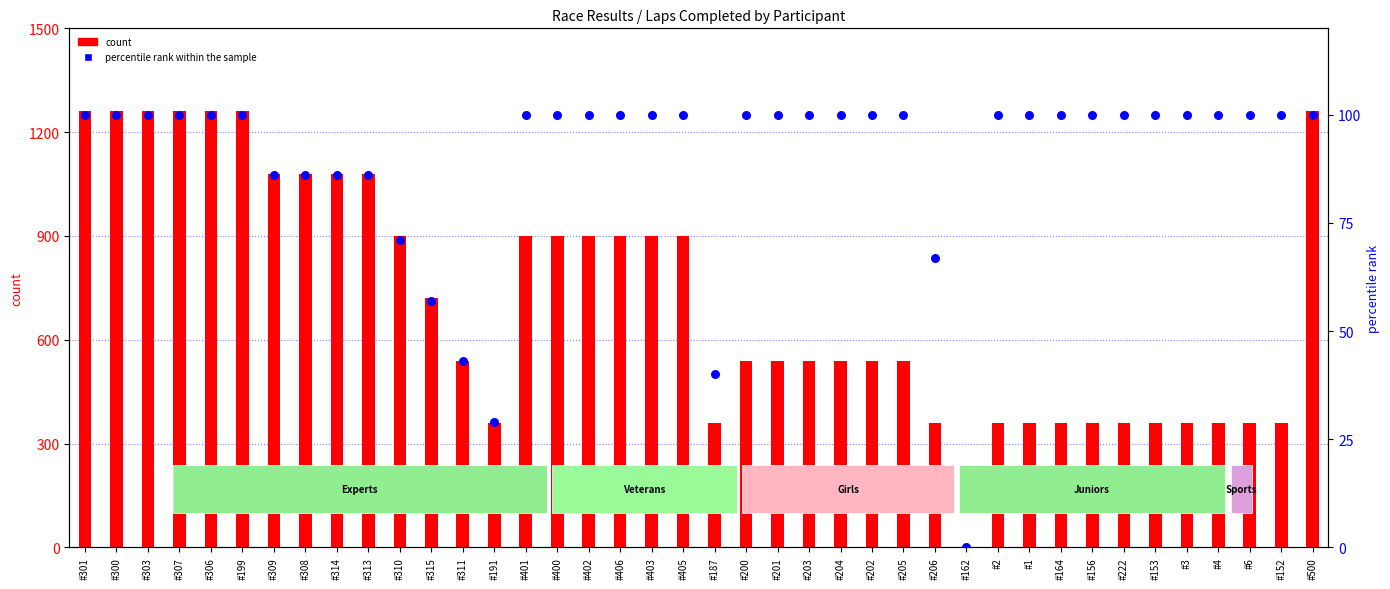

At how many categories does at least one series exceed 387?

26